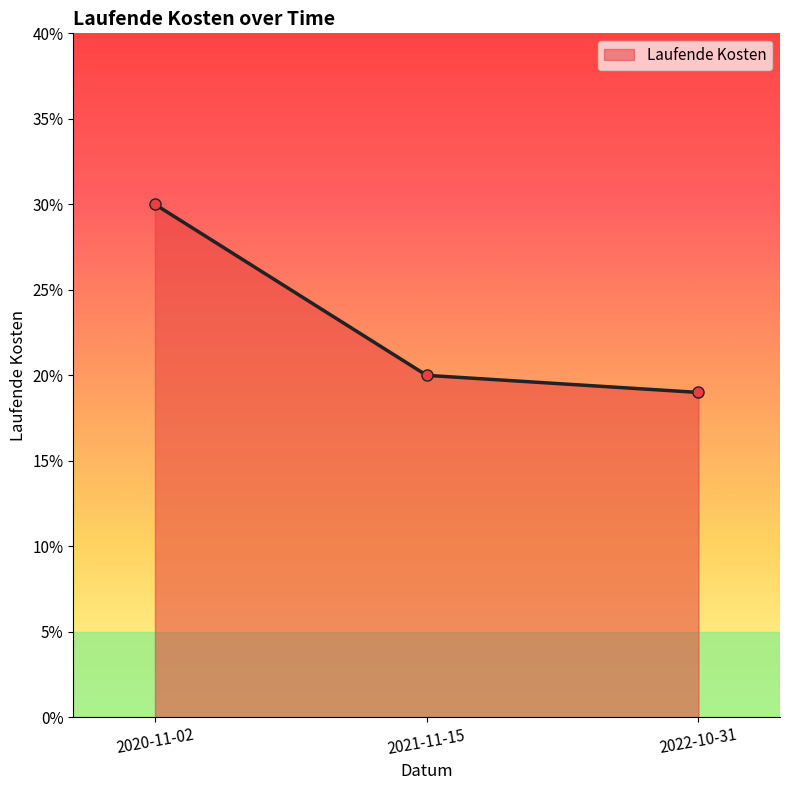

Is this an area chart (filled region under the line)?

Yes